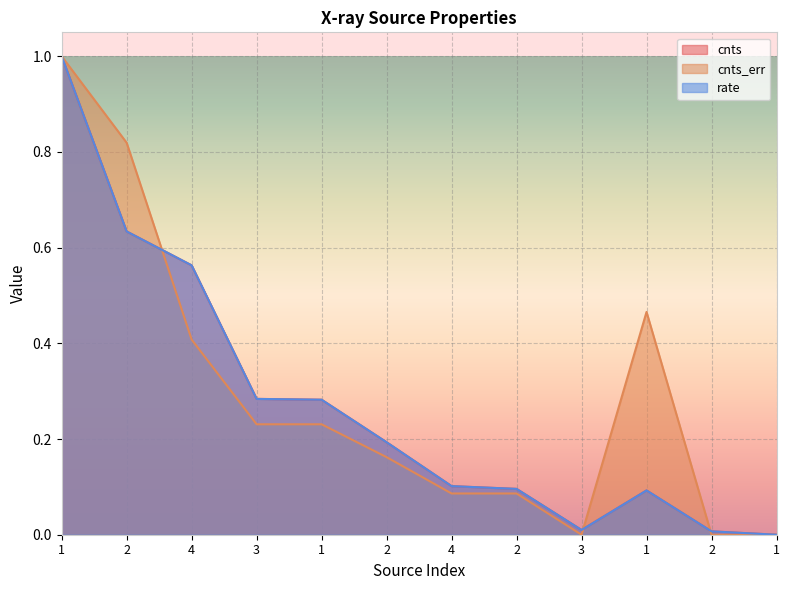

At how many categories does at least one series exceed 0?

12